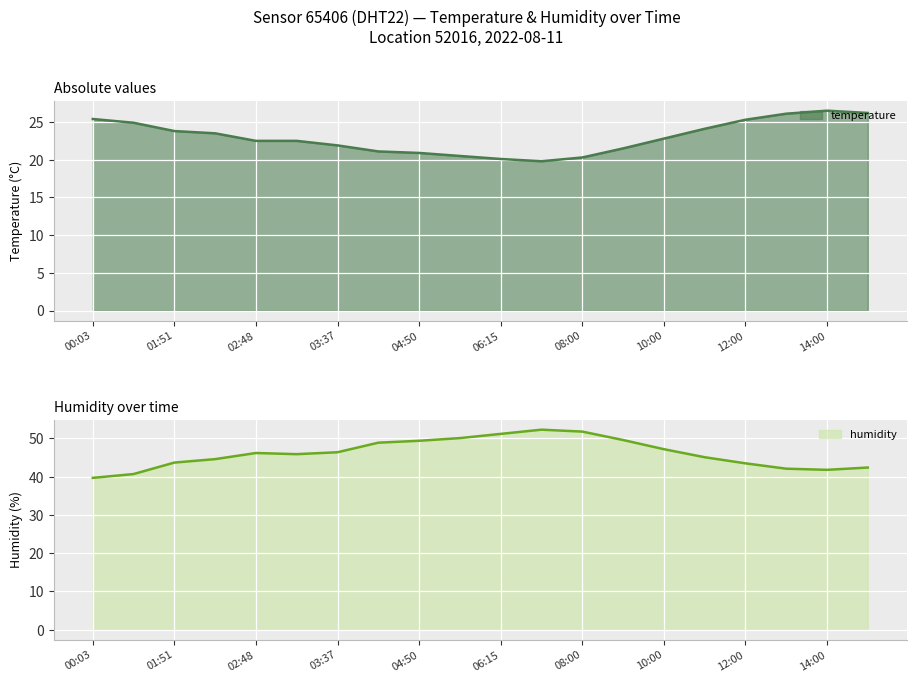

True or false: temperature and humidity cross at least once.

False